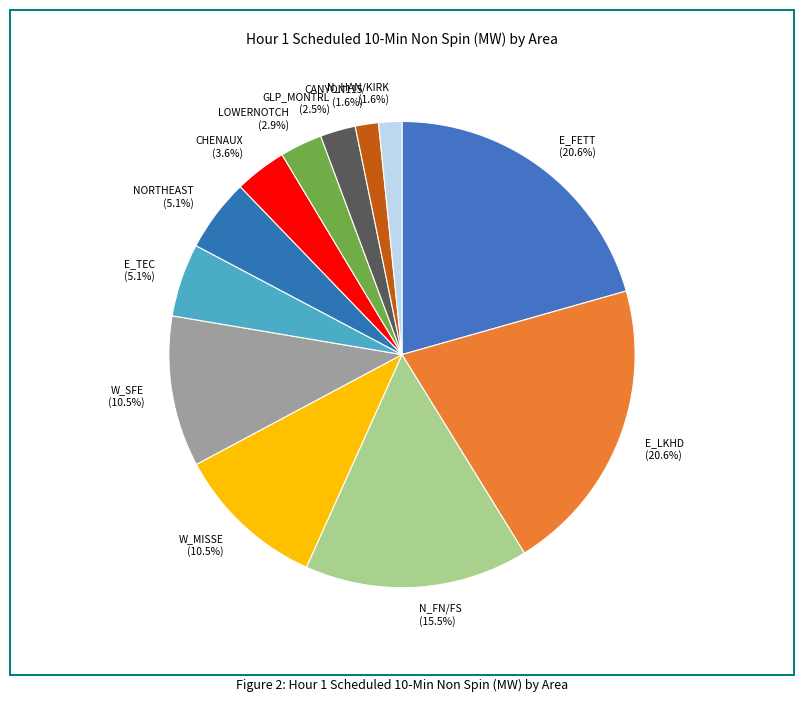

To the nearest percent, what is the difference between the largest and smallest slice percentages?

19%